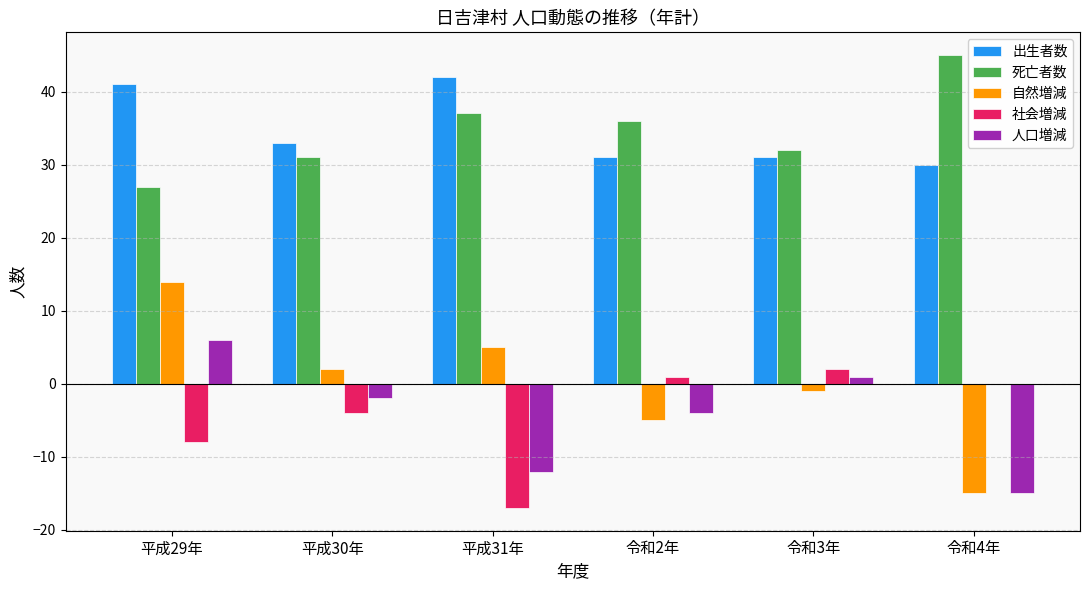

At which category does the chart reach its peak across all series?

令和4年